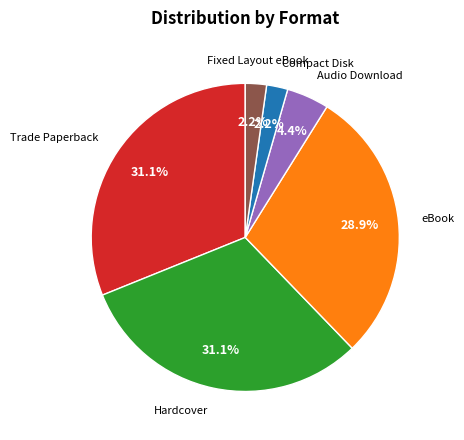

What percentage is the Fixed Layout eBook slice, to the nearest percent?

2%